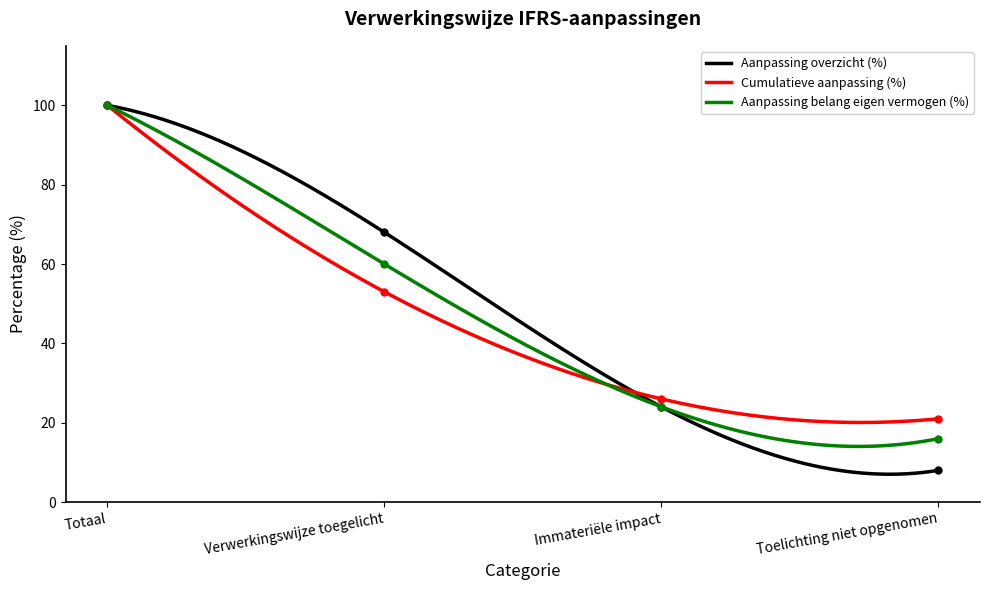

How many lines are shown in the chart?

3